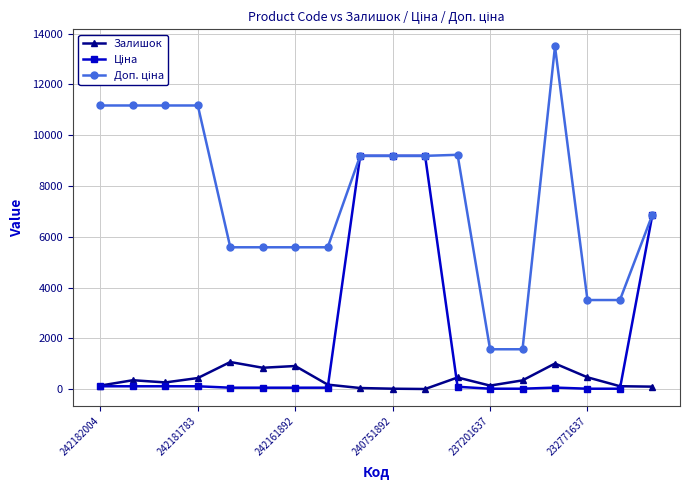

Count the number of data series in this chart.

3